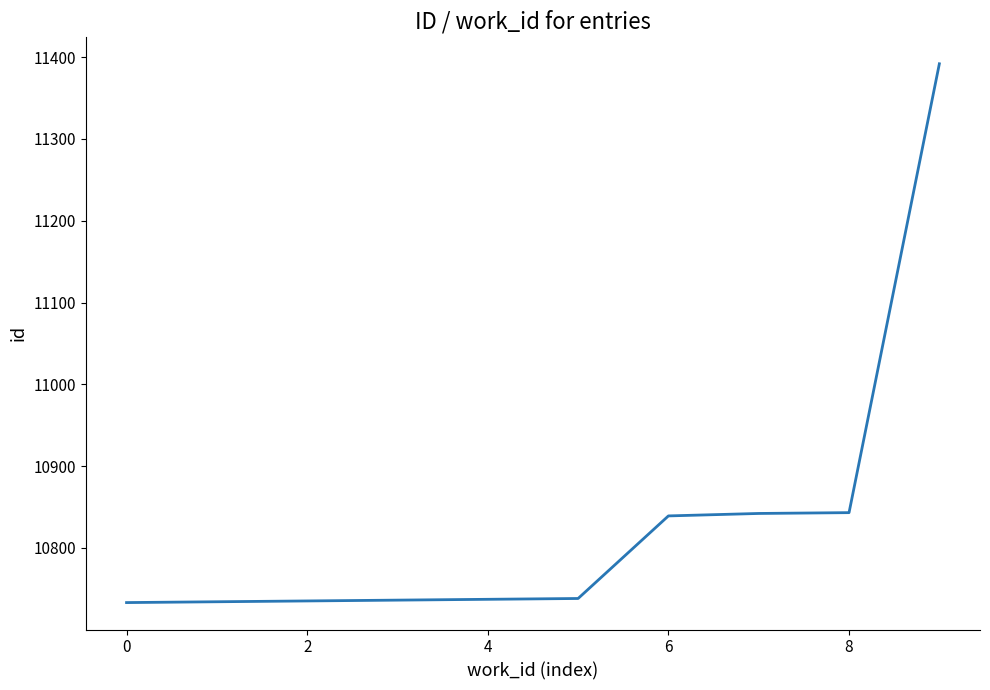

What is the maximum value shown in the chart?

11392